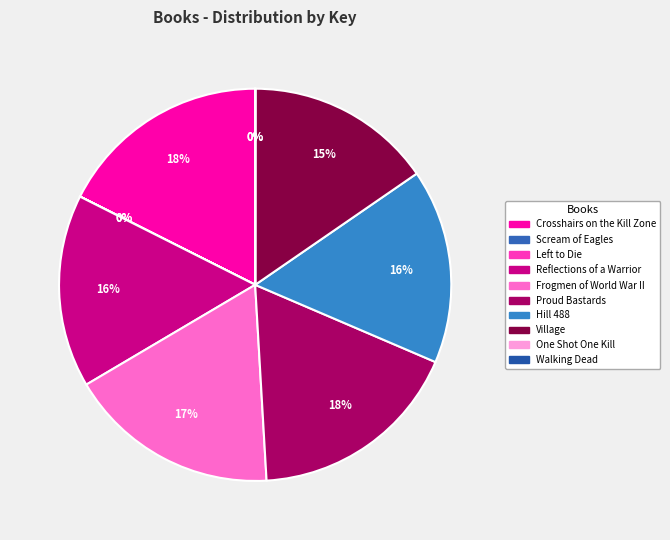

Combined, what portion of the pie is Village and One Shot One Kill?

15.4%